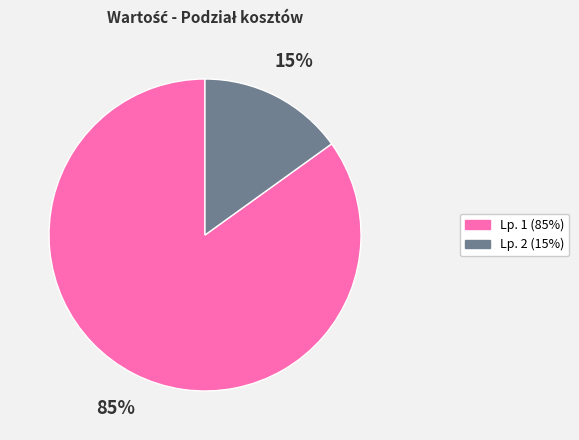

To the nearest percent, what is the average slice percentage?

50%